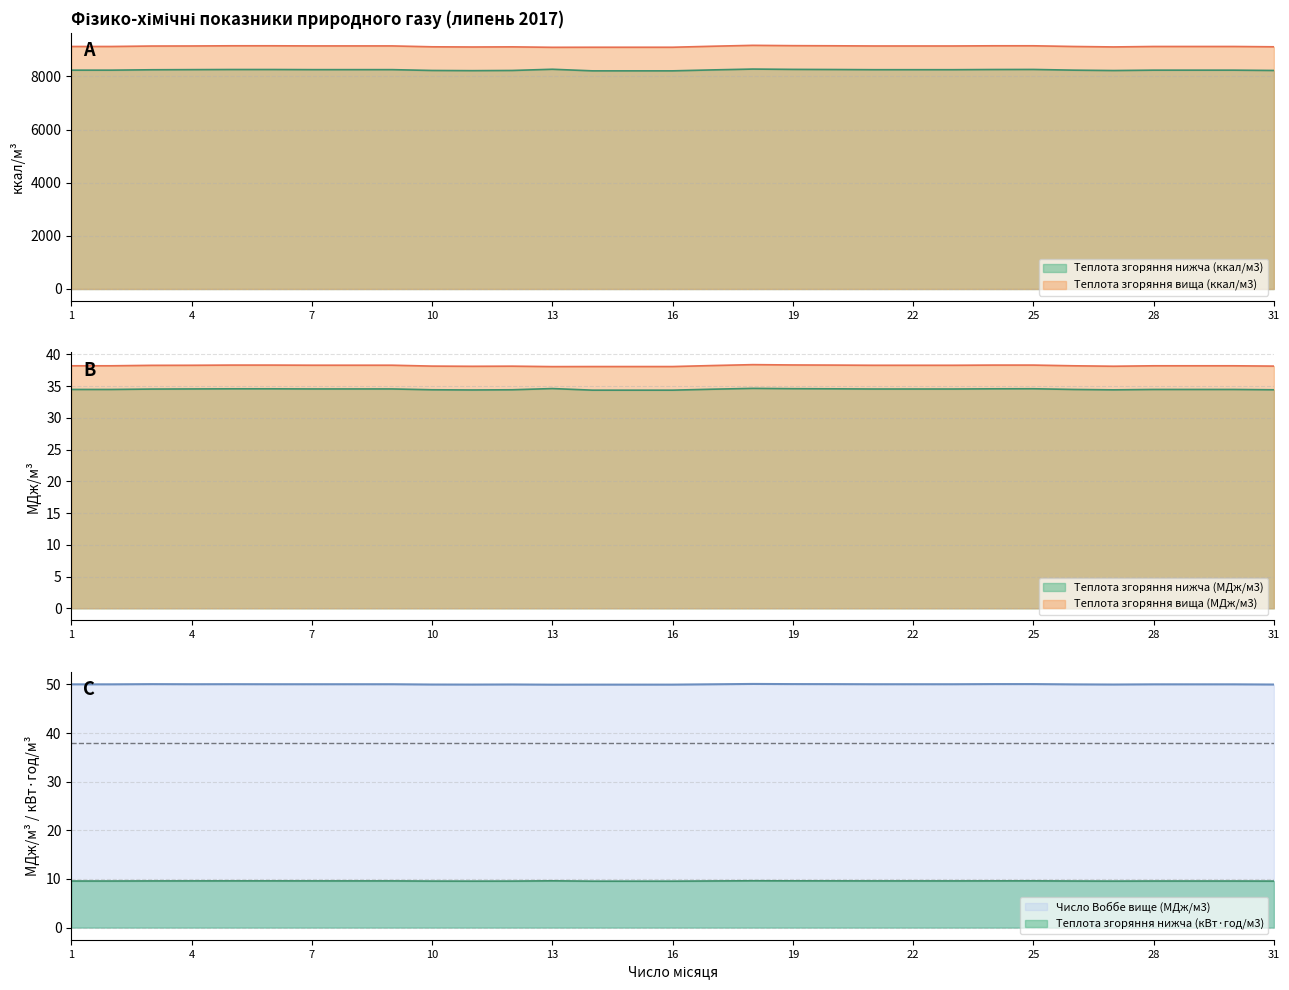

What is the spread (max minus min) of values at 28?

9119.1